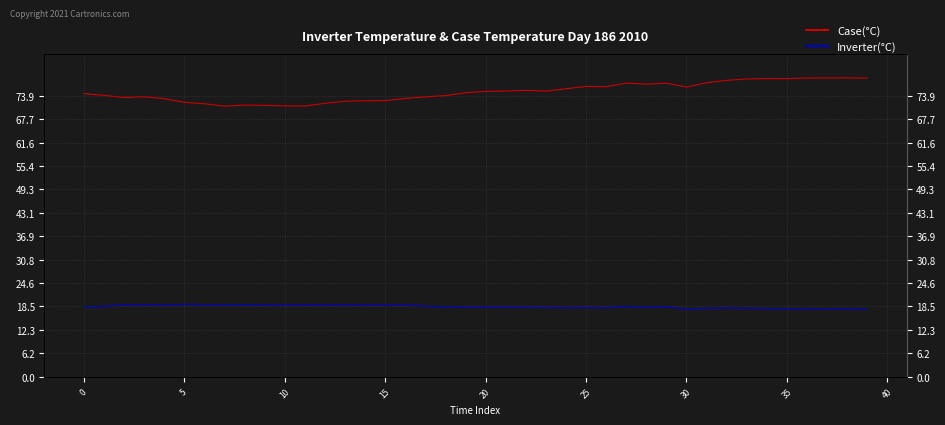

How many data points does each series have?

40